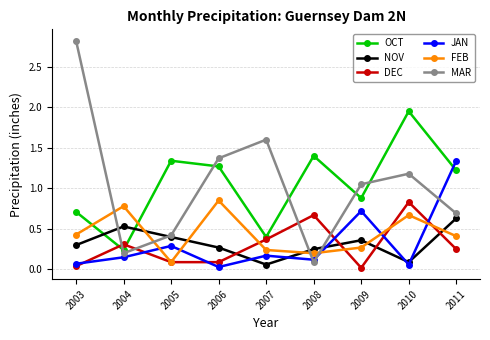

What is the greatest value displayed?

2.8